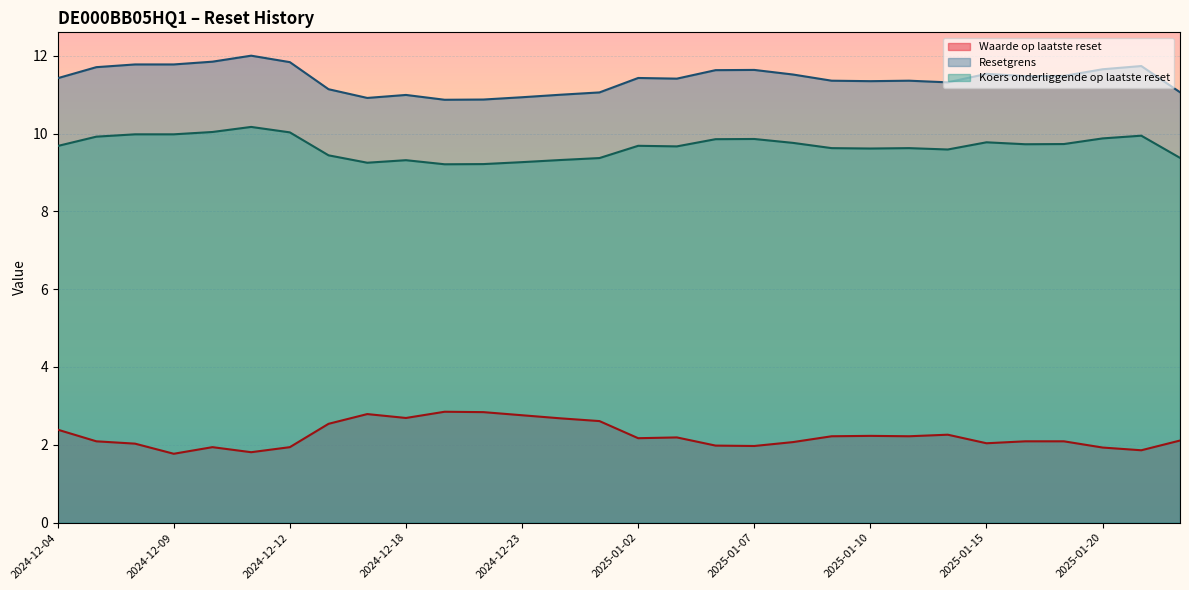

What is the difference between the maximum and minimum values in the Waarde op laatste reset series?

1.1